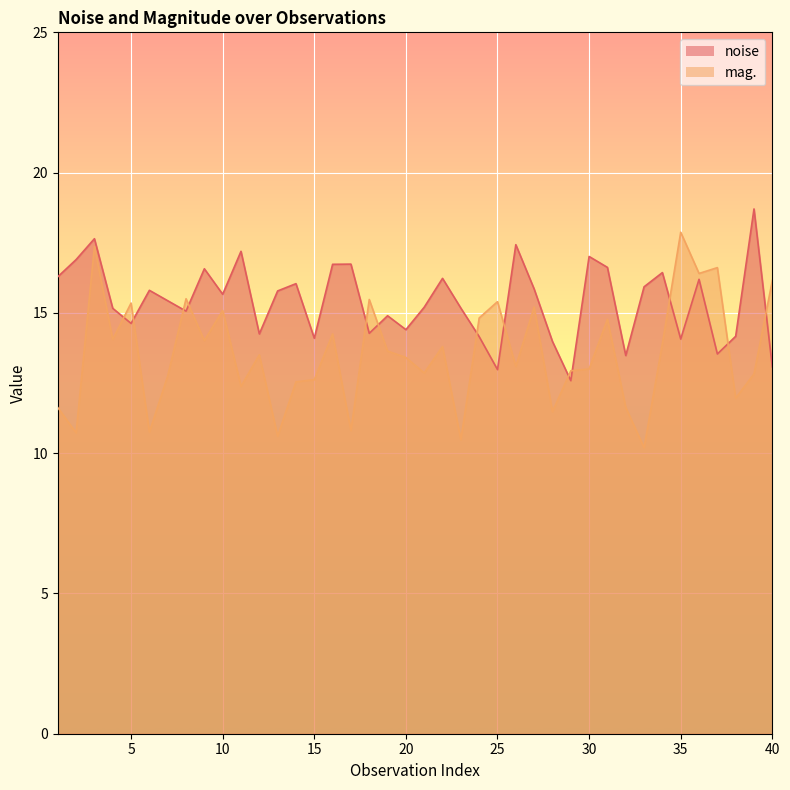

Read the mag. value at 20.

13.4